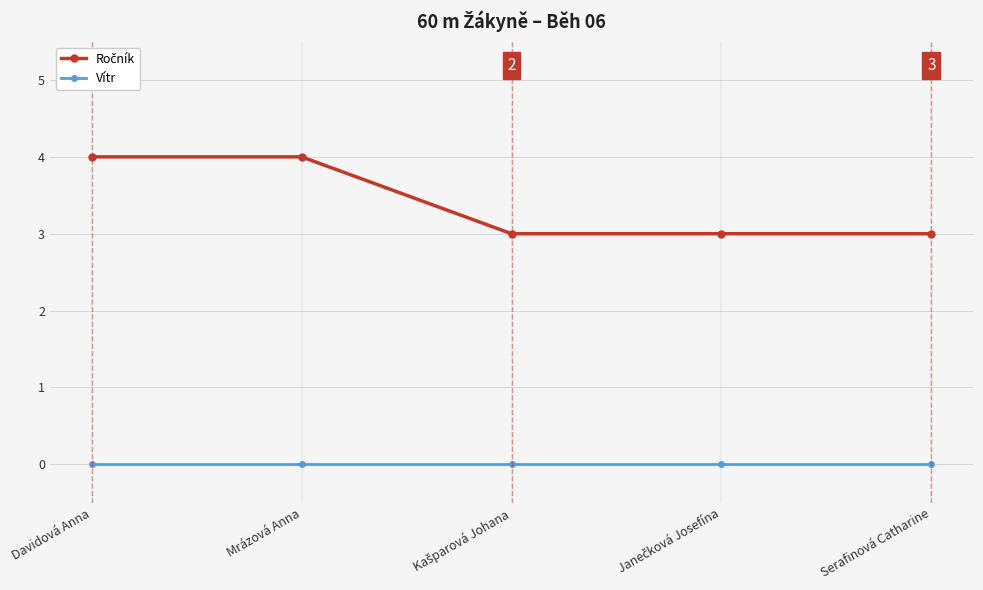

What is the maximum value shown in the chart?

4